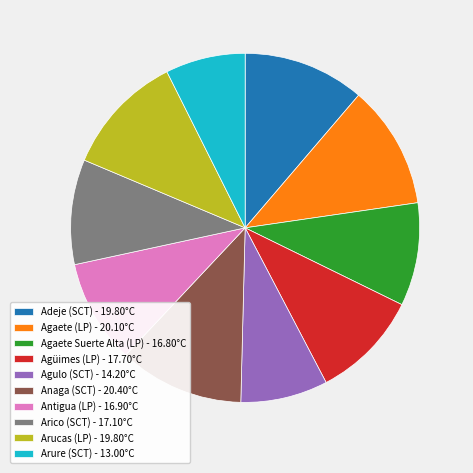

What is the smallest slice in the pie chart?

Arure (SCT) - 13.00°C